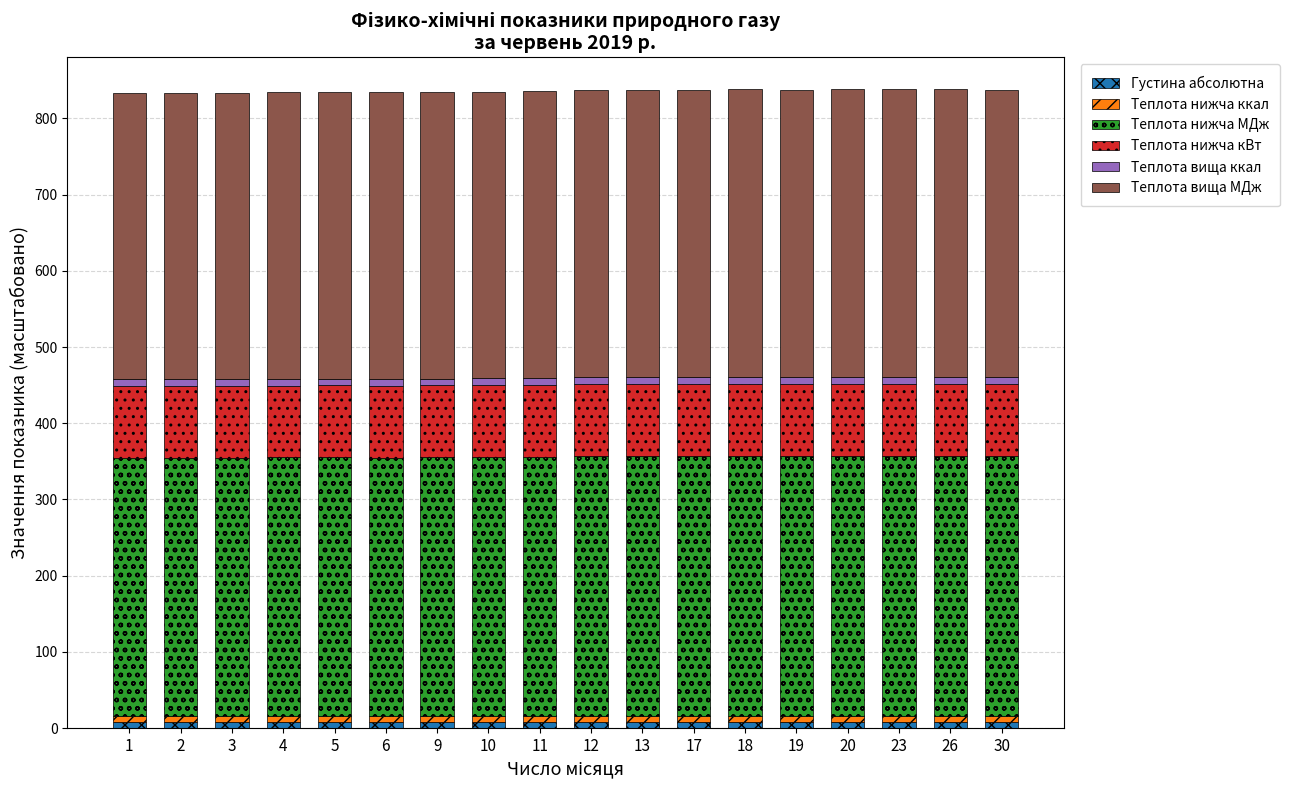

The Теплота нижча МДж series shows 185.2 at 17. True or false?

False